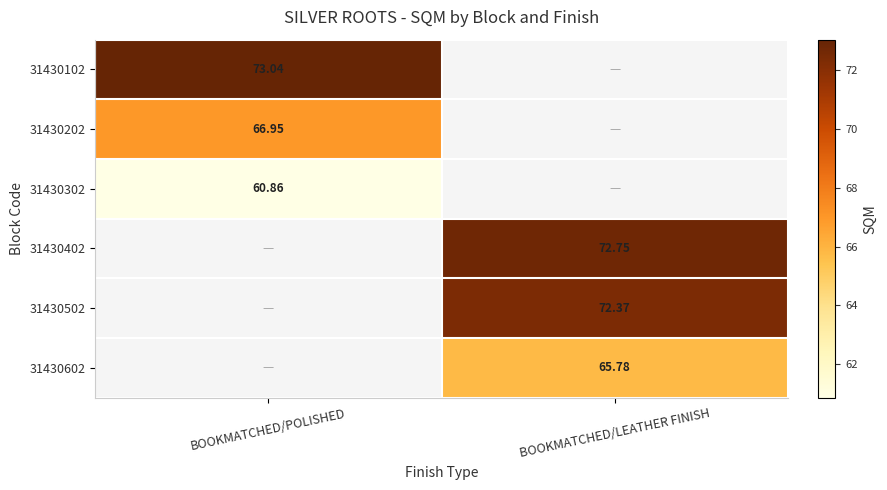

Between BOOKMATCHED/POLISHED and BOOKMATCHED/LEATHER FINISH, which is larger?

BOOKMATCHED/LEATHER FINISH